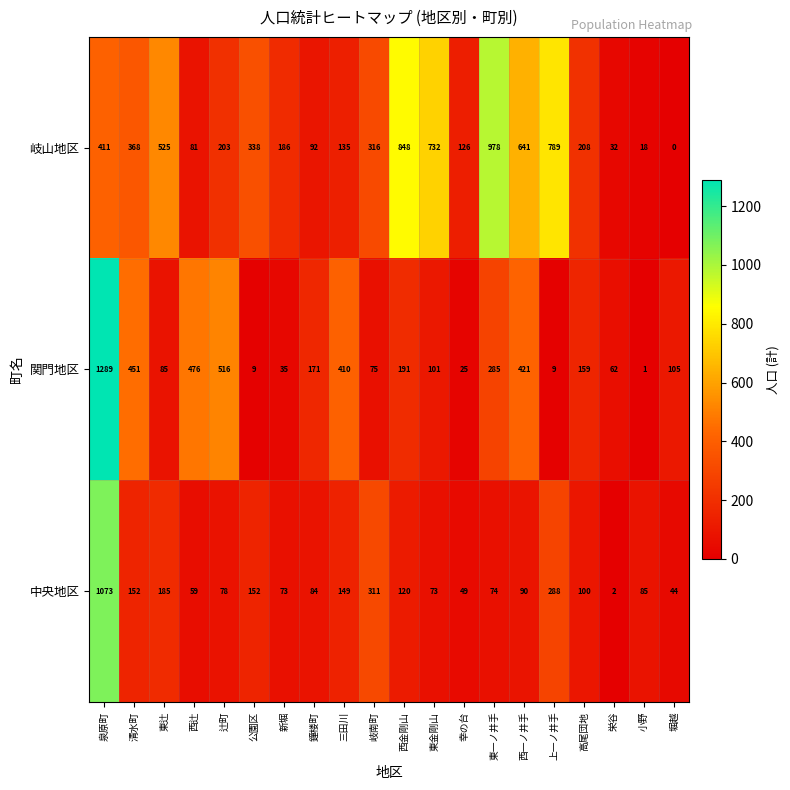

What is the spread (max minus min) of values at 泉原町?

878